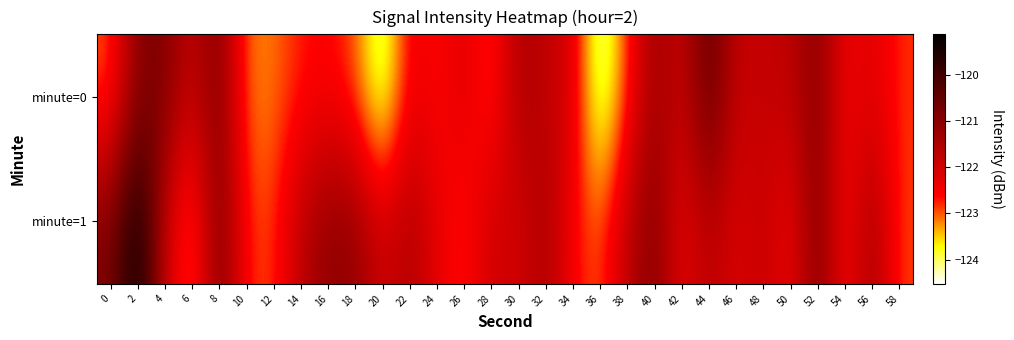

Reading left to right, list all the values displayed in this chart.

minute=0: 0=-123.0	2=-120.9	4=-120.9	6=-121.9	8=-120.8	10=-123.2	12=-123.1	14=-122.7	16=-122.6	18=-122.9	20=-124.4	22=-122.3	24=-122.7	26=-122.2	28=-123.0	30=-121.5	32=-121.8	34=-122.1	36=-124.5	38=-122.8	40=-121.2	42=-122.0	44=-120.3	46=-121.9	48=-121.8	50=-121.8	52=-120.9	54=-122.5	56=-122.2	58=-122.8
minute=1: 0=-120.9	2=-119.1	4=-121.9	6=-123.3	8=-120.7	10=-122.8	12=-122.9	14=-121.7	16=-121.1	18=-121.1	20=-122.0	22=-121.5	24=-122.3	26=-122.8	28=-121.9	30=-122.1	32=-121.4	34=-122.6	36=-123.0	38=-121.7	40=-120.9	42=-122.4	44=-121.6	46=-122.2	48=-121.8	50=-122.5	52=-120.8	54=-122.7	56=-121.3	58=-122.9